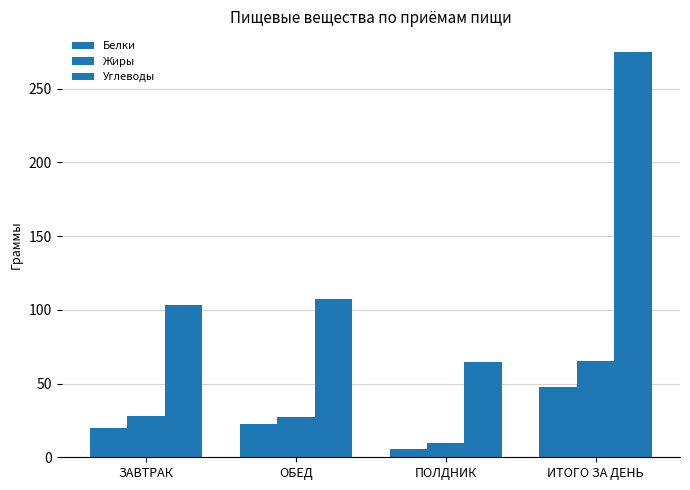

Which series has the largest range (max minus min)?

Углеводы